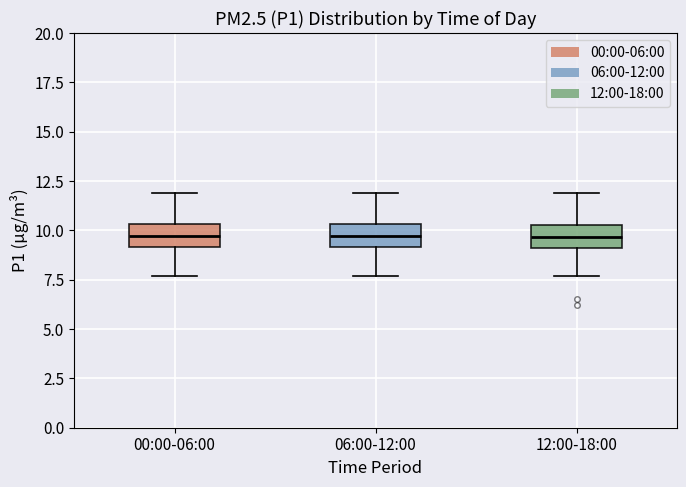

Reading left to right, read every box against the y-axis: the position of its median line, the range the box covers, and the ends of its whiskers. The values are not printed on the chart, so give them approximately, as read against the axis.

00:00-06:00: median 9.5, box 9.0 to 10.5, whiskers 7.5 to 12.0
06:00-12:00: median 9.5, box 9.0 to 10.5, whiskers 7.5 to 12.0
12:00-18:00: median 9.5, box 9.0 to 10.5, whiskers 7.5 to 12.0